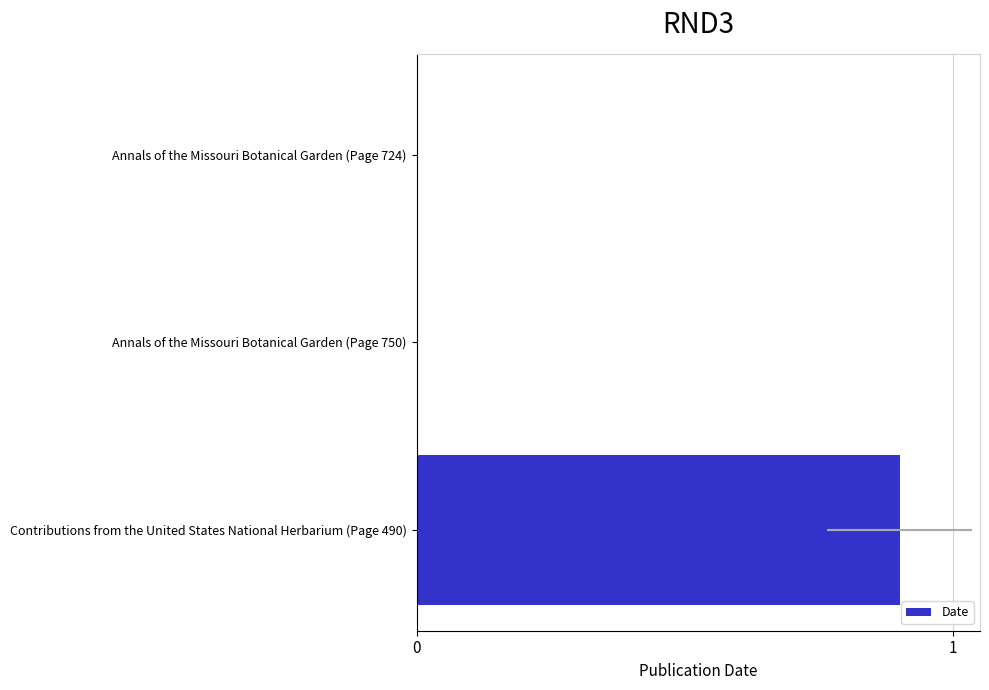

How many bars are there in total?

3